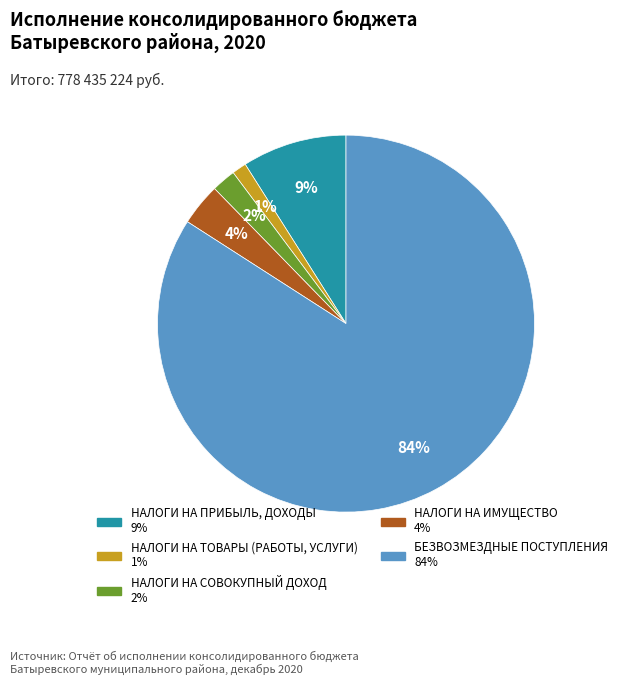

Is НАЛОГИ НА ИМУЩЕСТВО the majority of the pie?

No